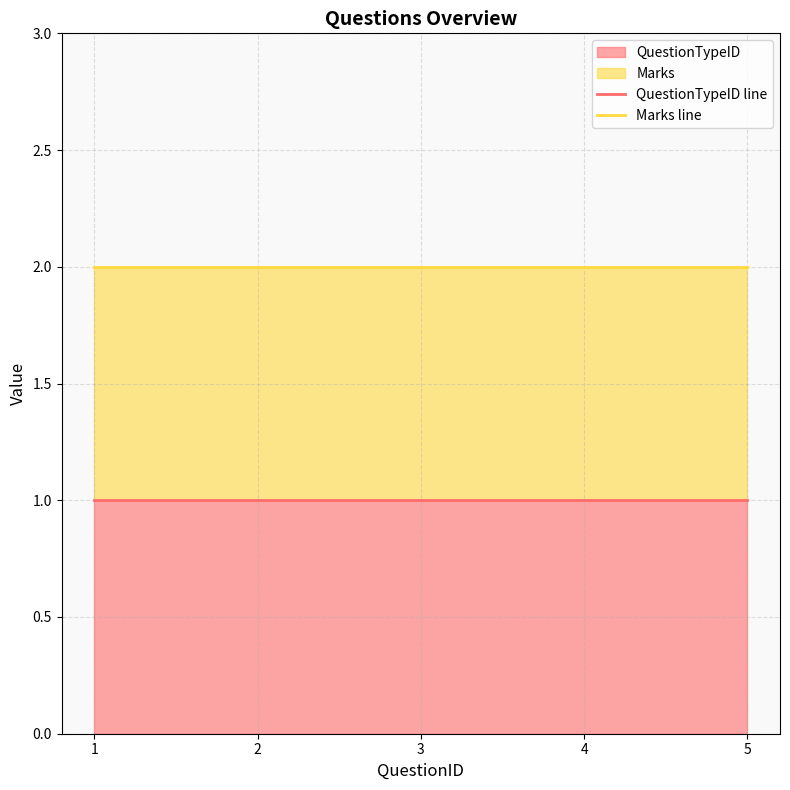

True or false: Marks line and QuestionTypeID line cross at least once.

False